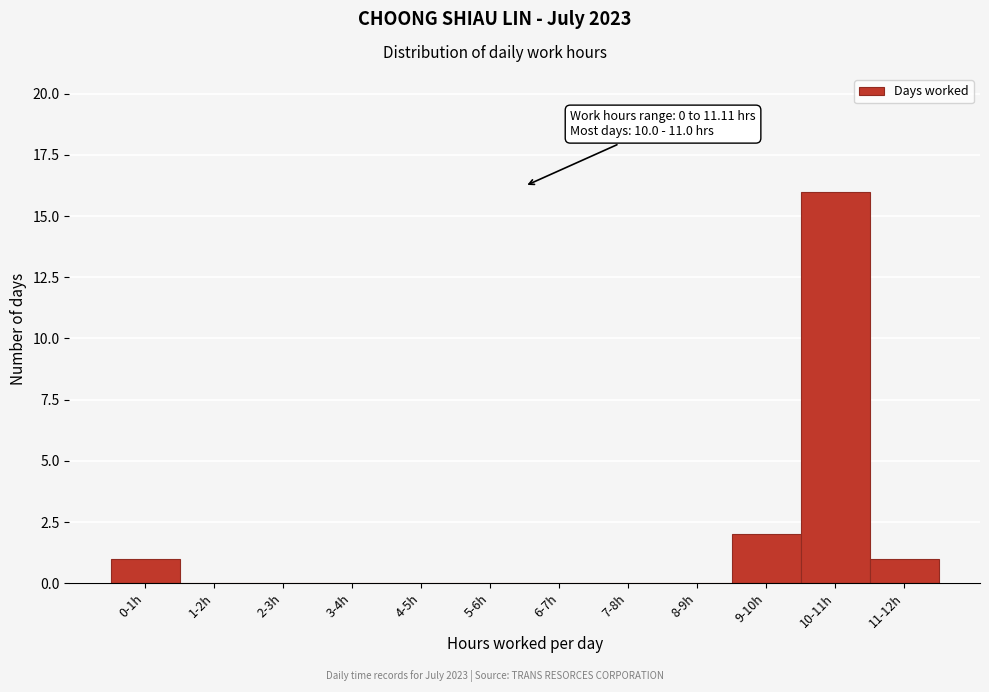

Reading left to right, what are all the values shown in this chart?

0-1h=1	1-2h=0	2-3h=0	3-4h=0	4-5h=0	5-6h=0	6-7h=0	7-8h=0	8-9h=0	9-10h=2	10-11h=16	11-12h=1